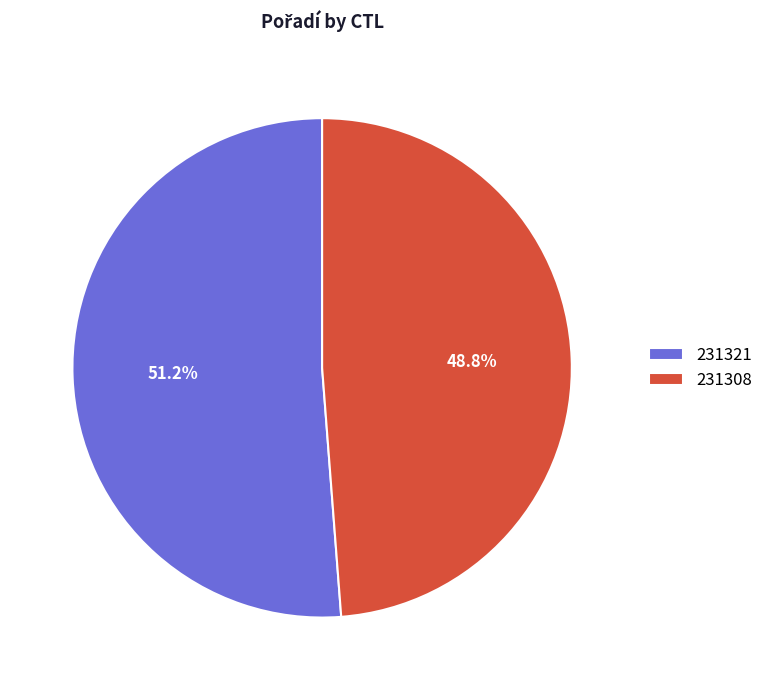

Which slice is the smallest?

231308